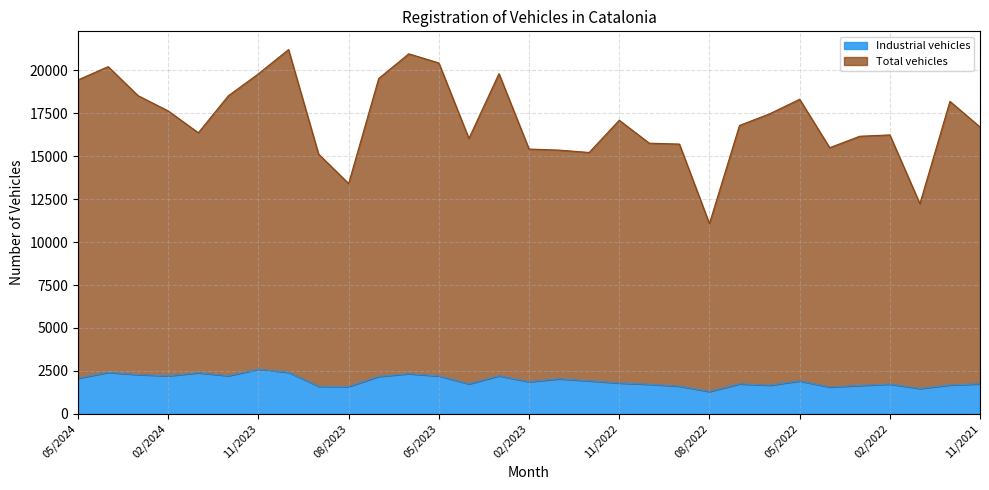

Where is the first local minimum for Total vehicles?

01/2024